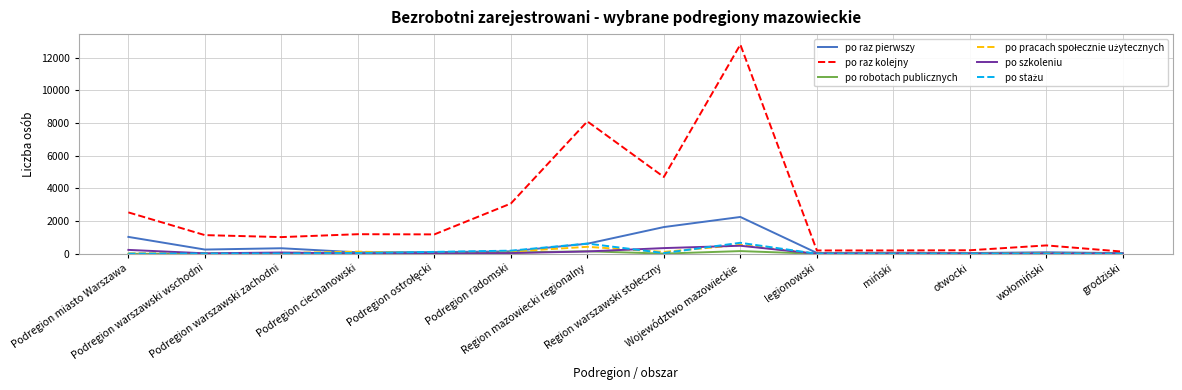

Count the number of categories in the chart.

14